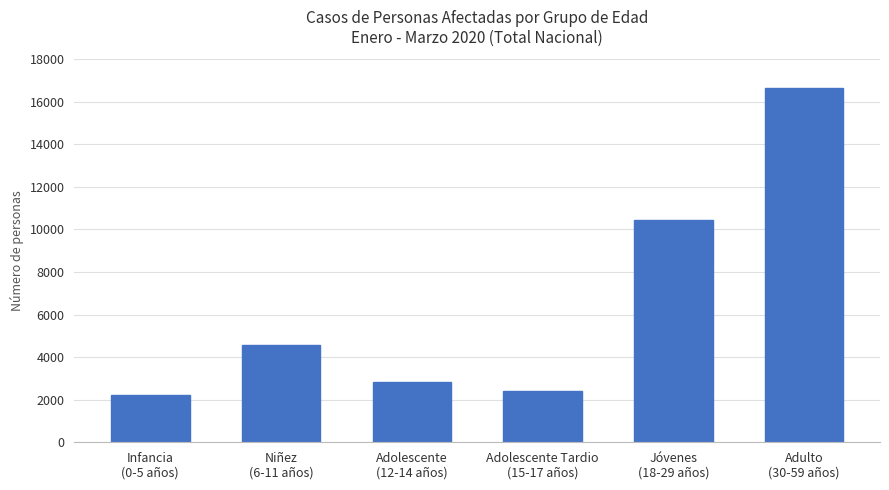

What is the label of the 2nd bar from the left?

Niñez
(6-11 años)